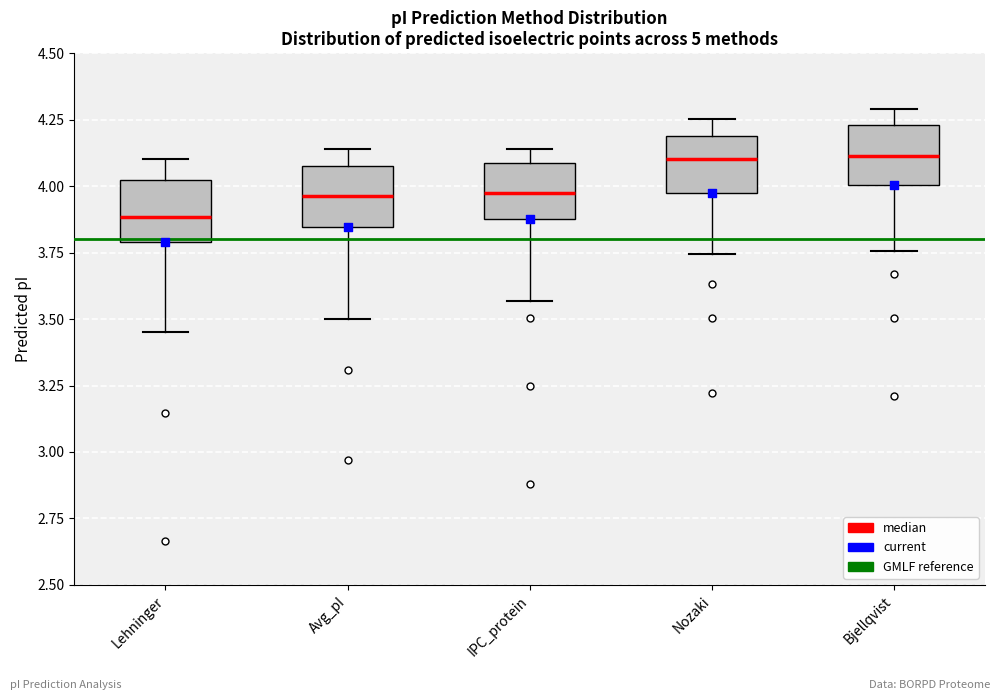

Where does the median line of the box for IPC_protein sit on the y-axis? The values are not printed on the chart, so give them approximately, as read against the axis.

3.95